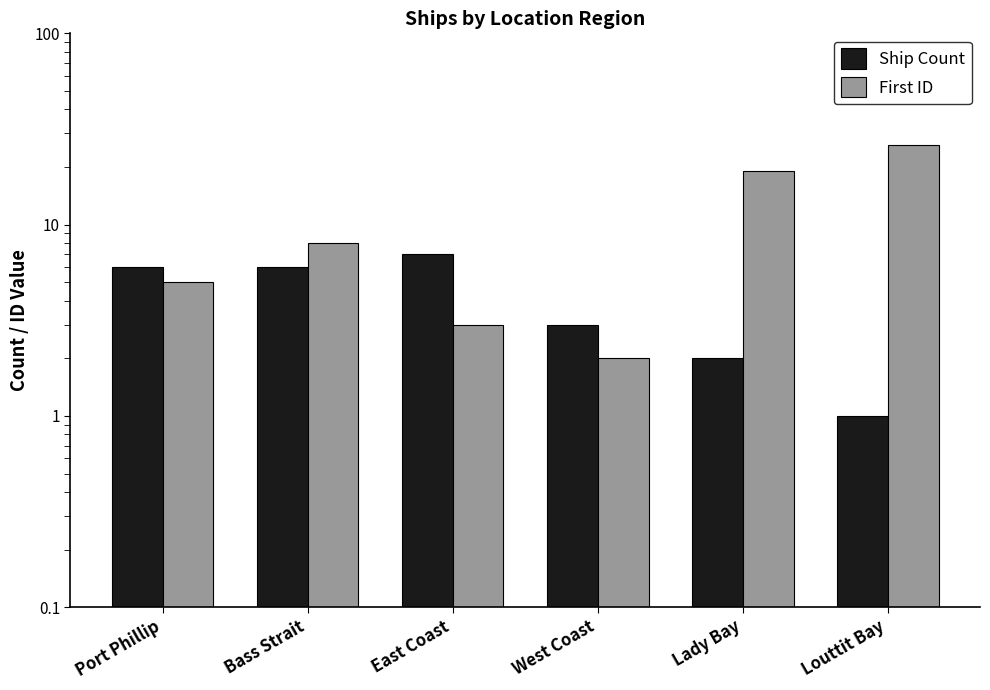

Reading left to right, list all the values displayed in this chart.

Ship Count: Port Phillip=6	Bass Strait=6	East Coast=7	West Coast=3	Lady Bay=2	Louttit Bay=1
First ID: Port Phillip=5	Bass Strait=8	East Coast=3	West Coast=2	Lady Bay=19	Louttit Bay=26